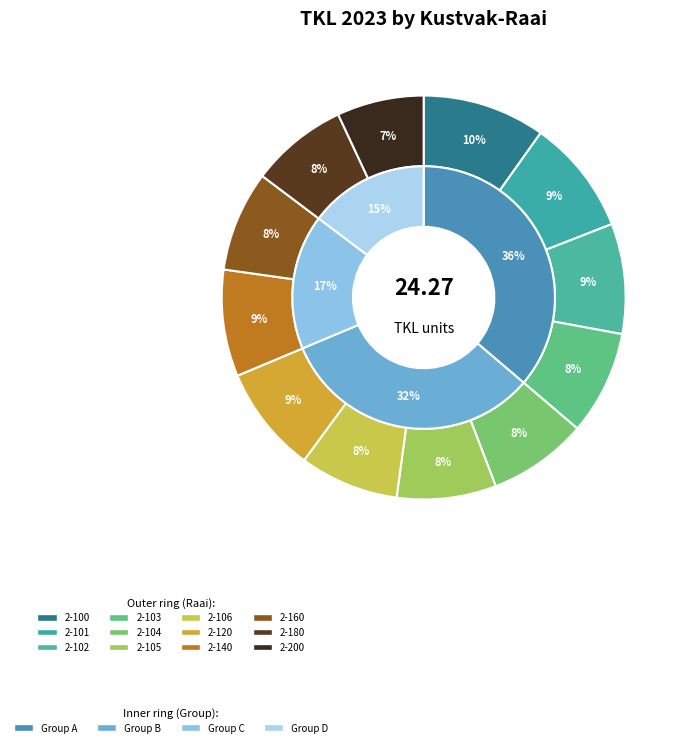

How many segments does this pie chart have?

12